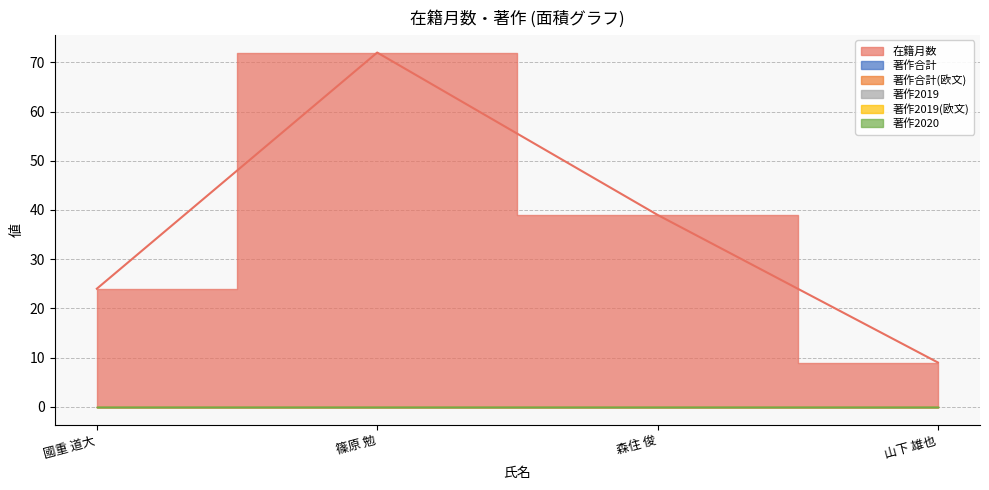

The value of 著作2019(欧文) at 篠原 勉 is 0. True or false?

True